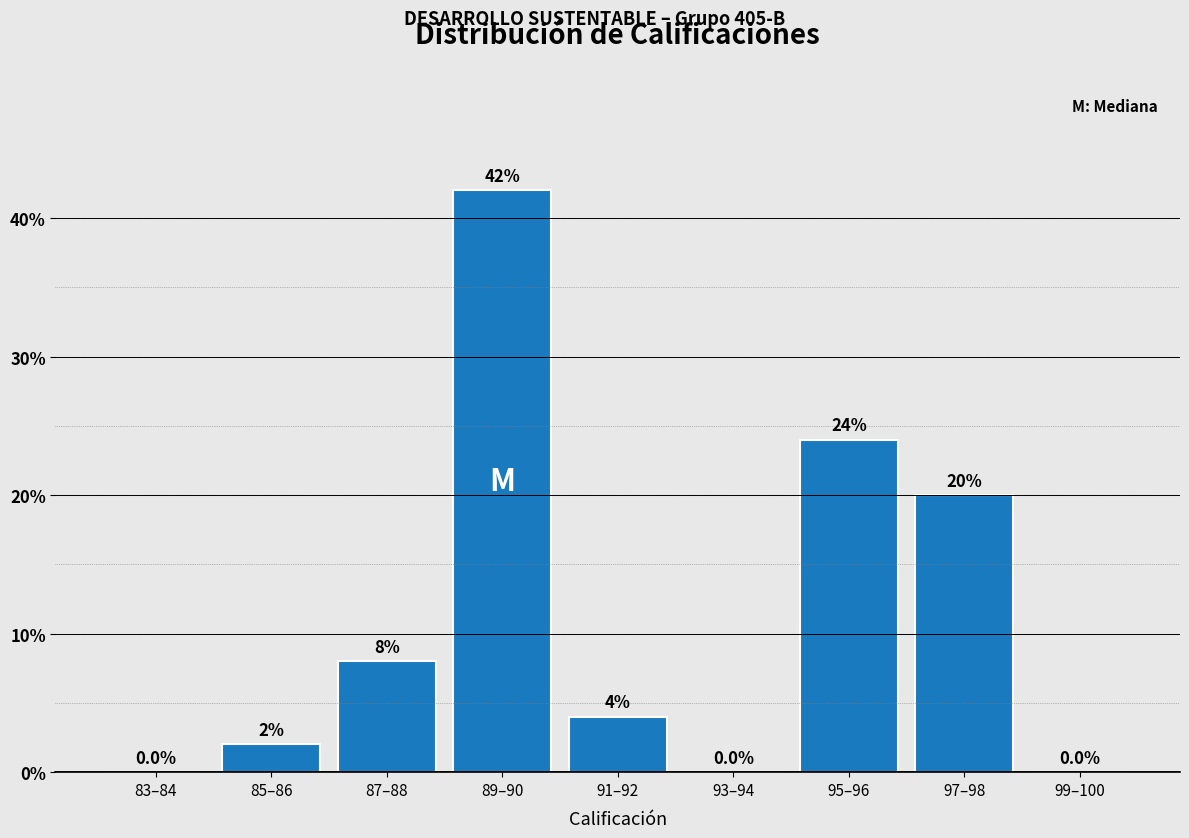

Reading left to right, extract all data points from this chart.

83–84=0	85–86=2	87–88=8	89–90=42	91–92=4	93–94=0	95–96=24	97–98=20	99–100=0